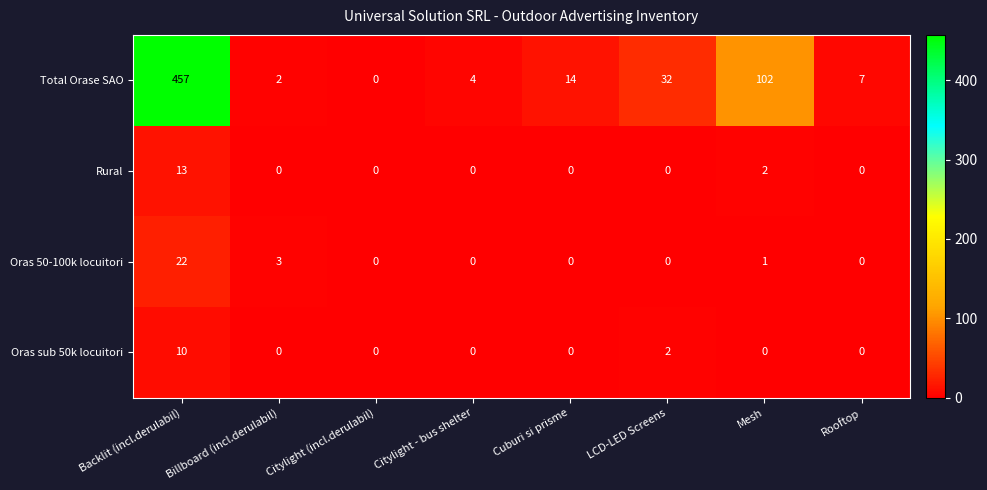

What is the total value across all series at Cuburi si prisme?

14